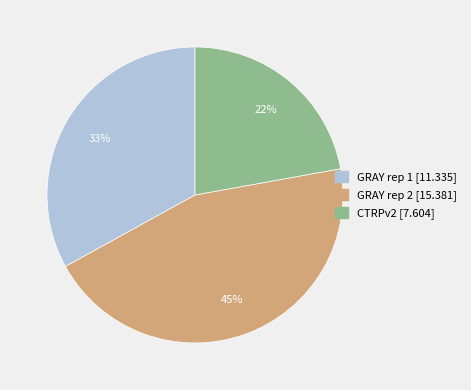

To the nearest percent, what percentage of the pie is GRAY rep 1?

33%